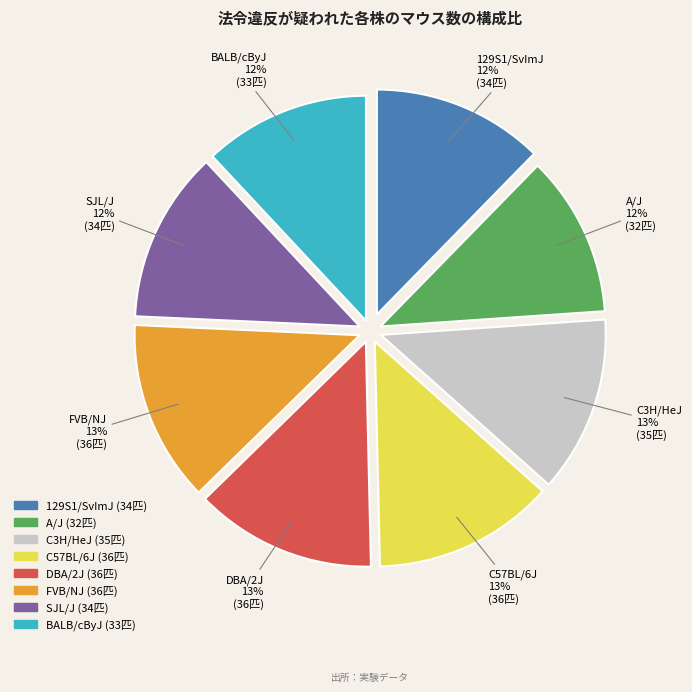

Combined, do 129S1/SvImJ and BALB/cByJ account for over 50%?

No